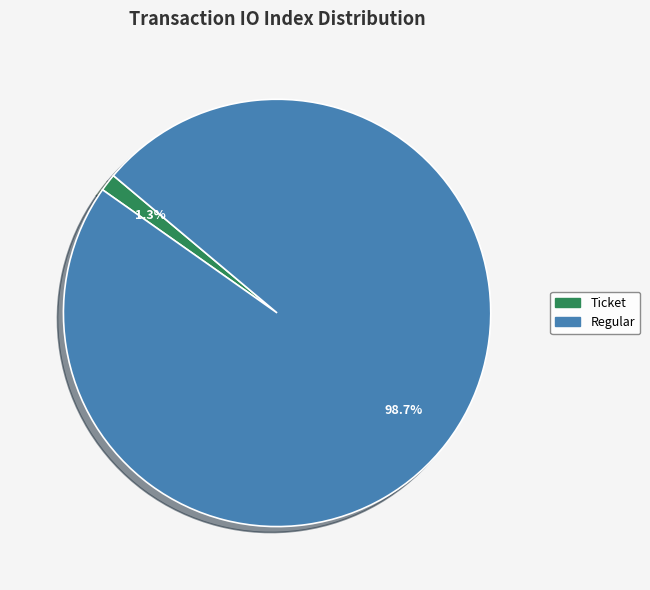

What is the smallest slice in the pie chart?

Ticket